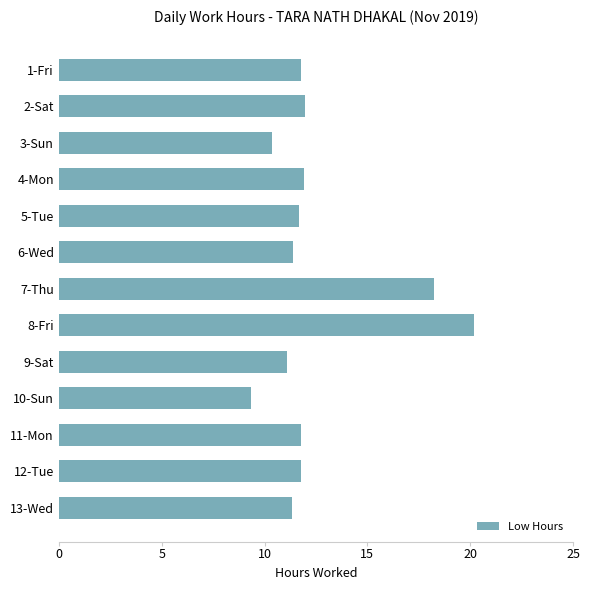

How many bars are there in total?

13